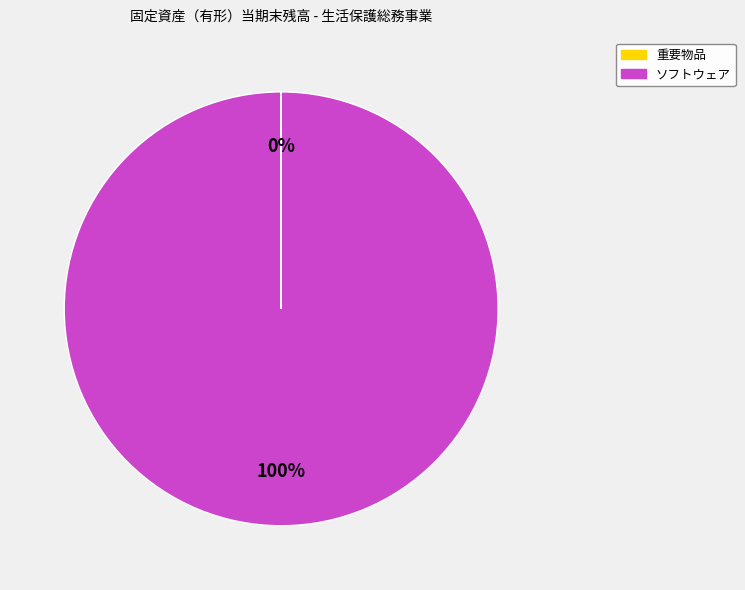

Which category accounts for the majority?

ソフトウェア